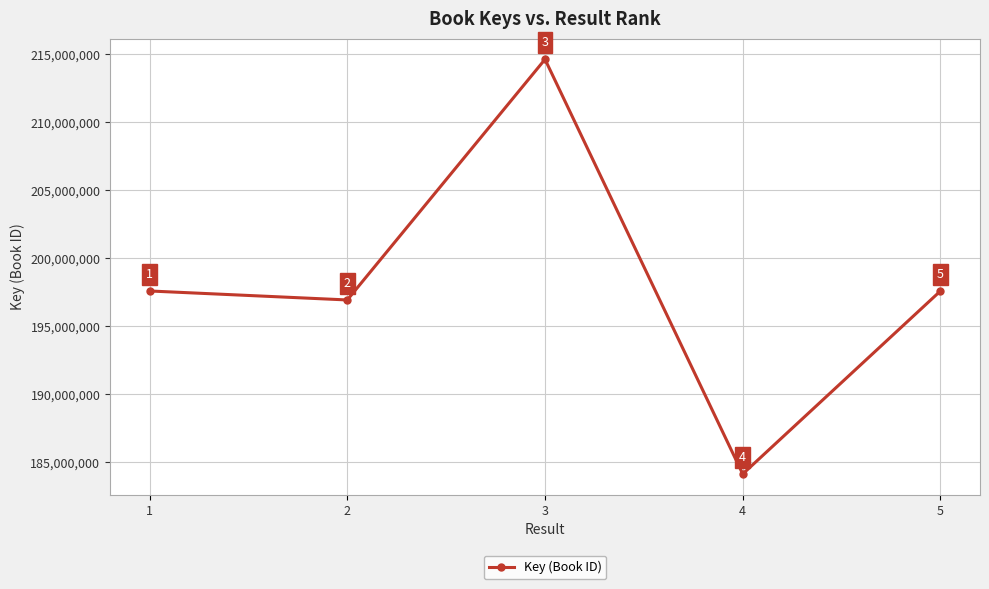

Reading left to right, extract all data points from this chart.

197585241	196924523	214620200	184125130	197584953